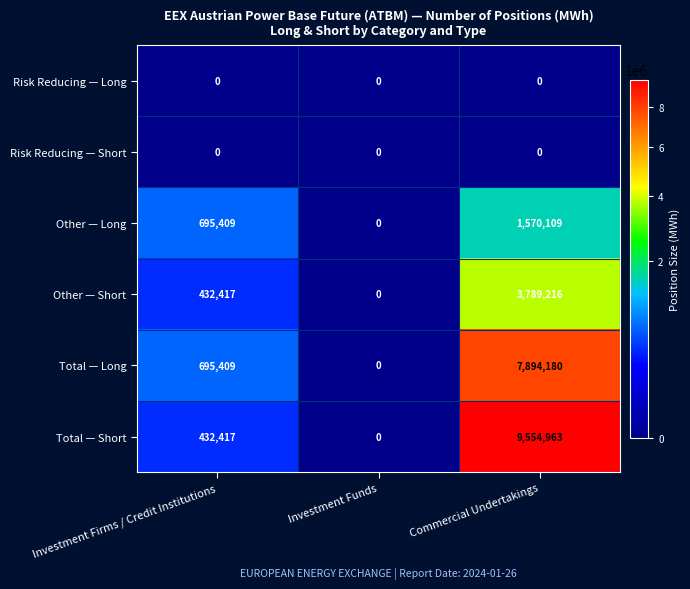

Which series has the largest total across all categories?

Total — Short